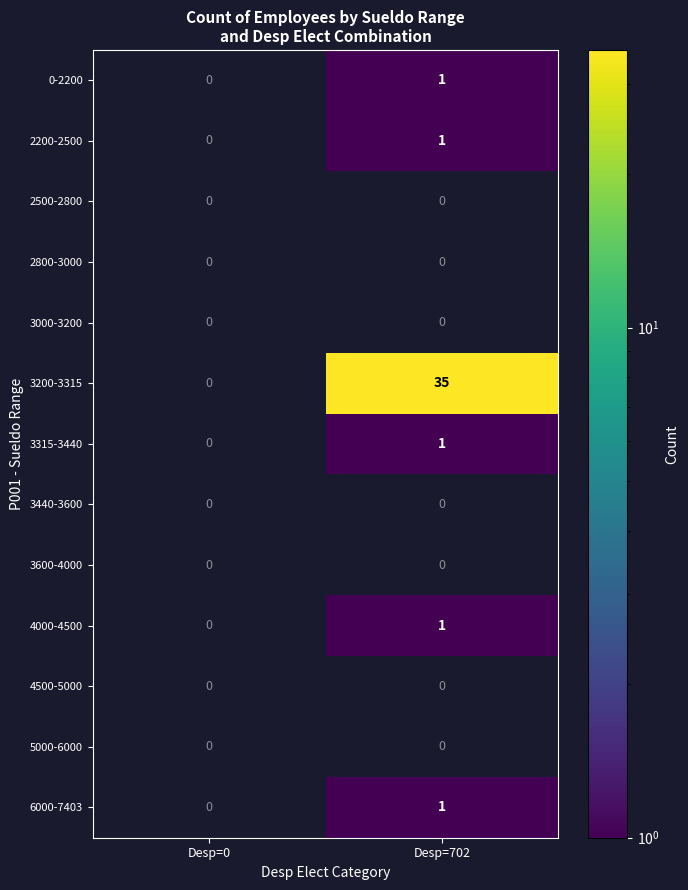

Rank the categories by 4000-4500 value from highest to lowest.

Desp=702, Desp=0